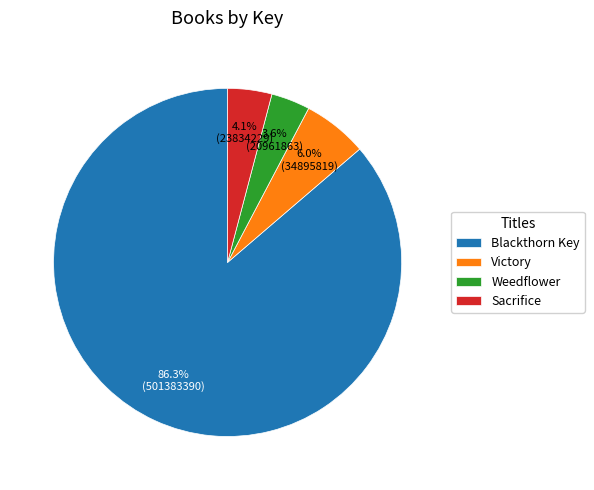

To the nearest percent, what percentage of the pie is Victory?

6%